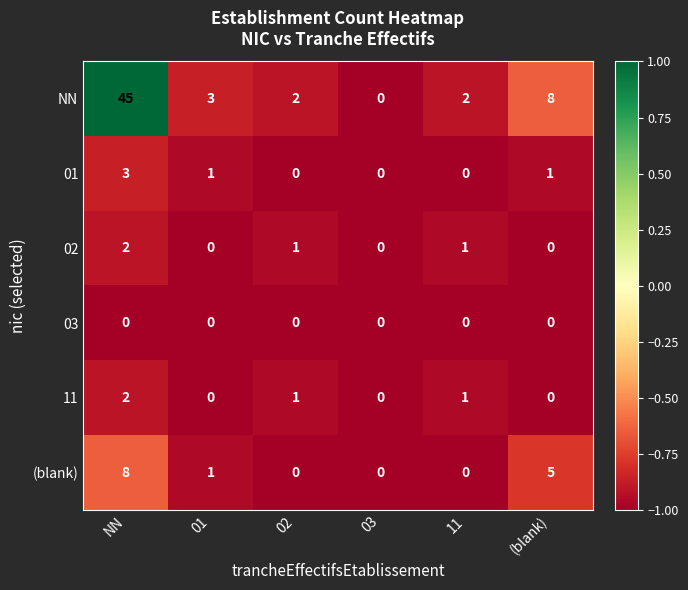

What is the spread (max minus min) of values at NN?

45